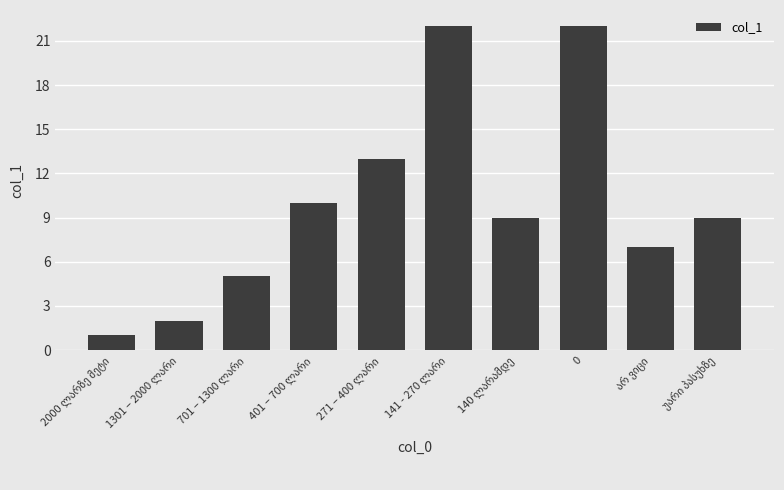

Are the bars grouped side by side (vs. stacked)?

No